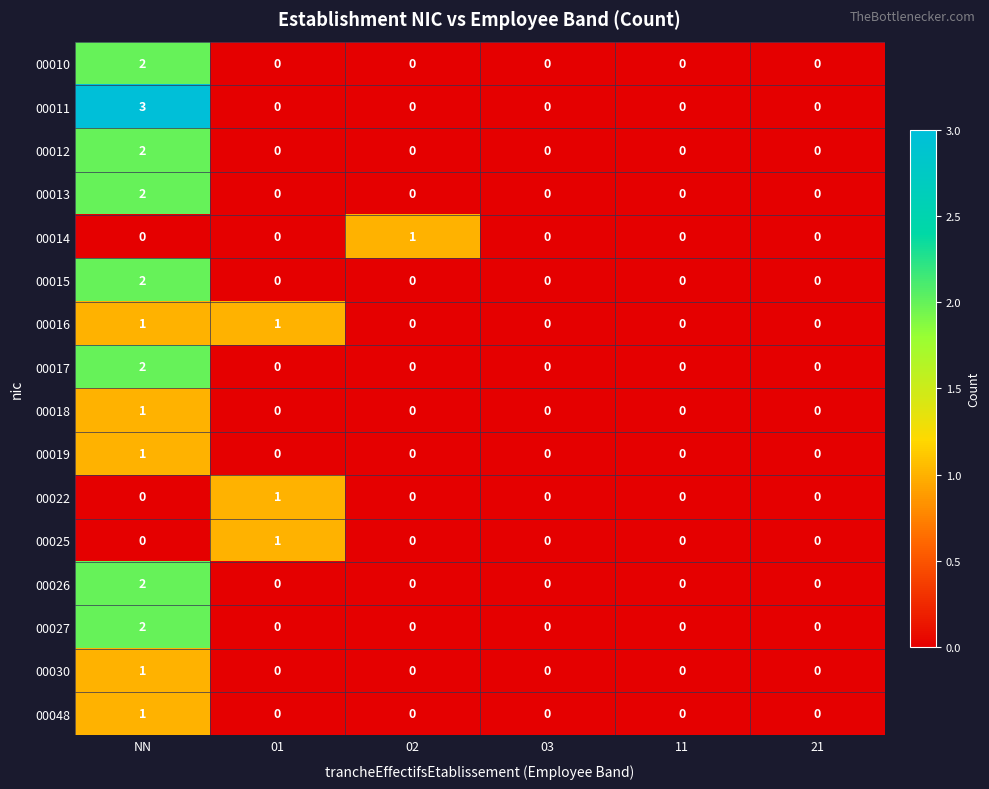

Which series has the widest spread of values?

00011